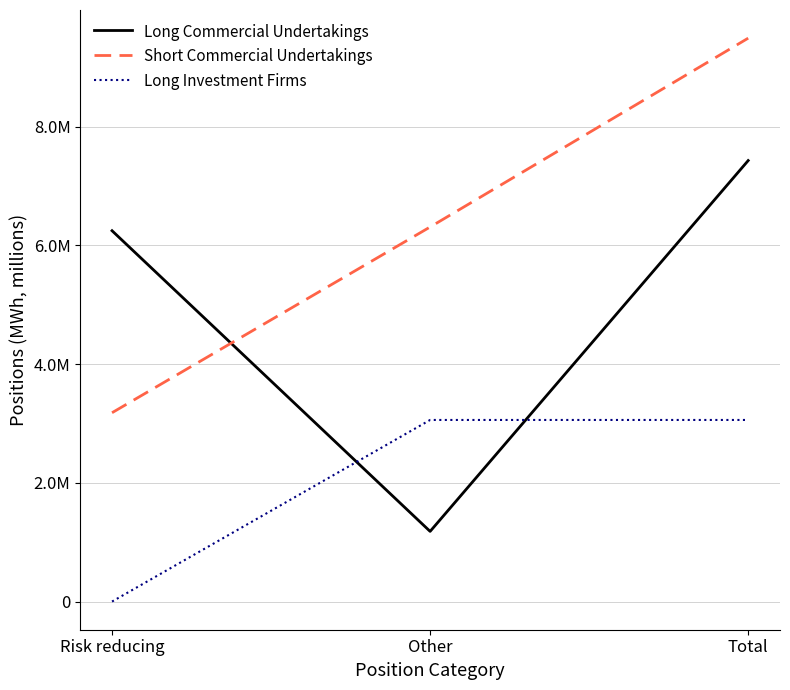

Does the chart display data point markers on the line(s)?

No